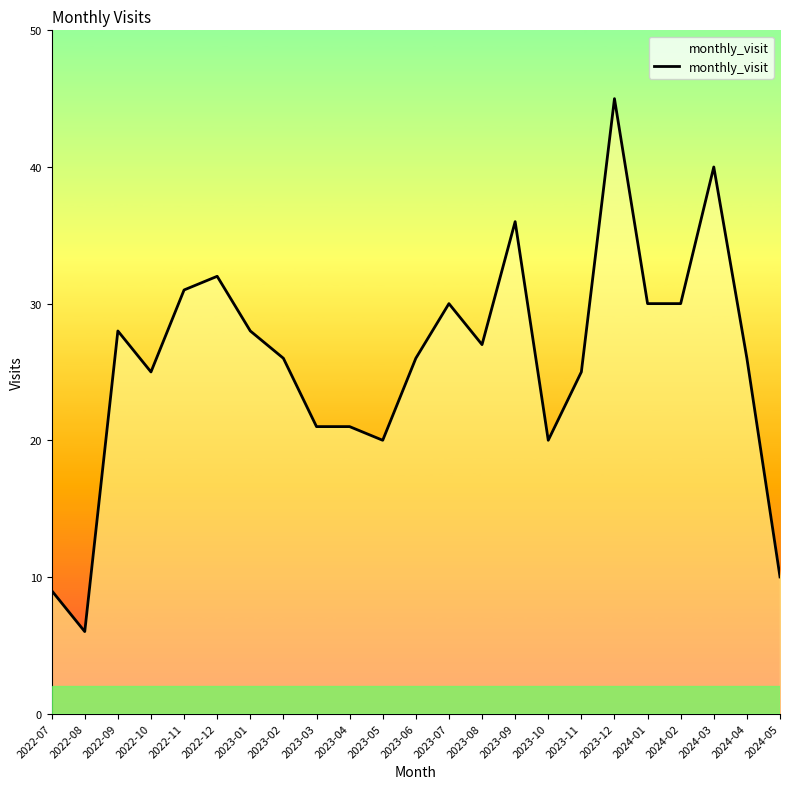

Which category has the highest value across all series?

2023-12